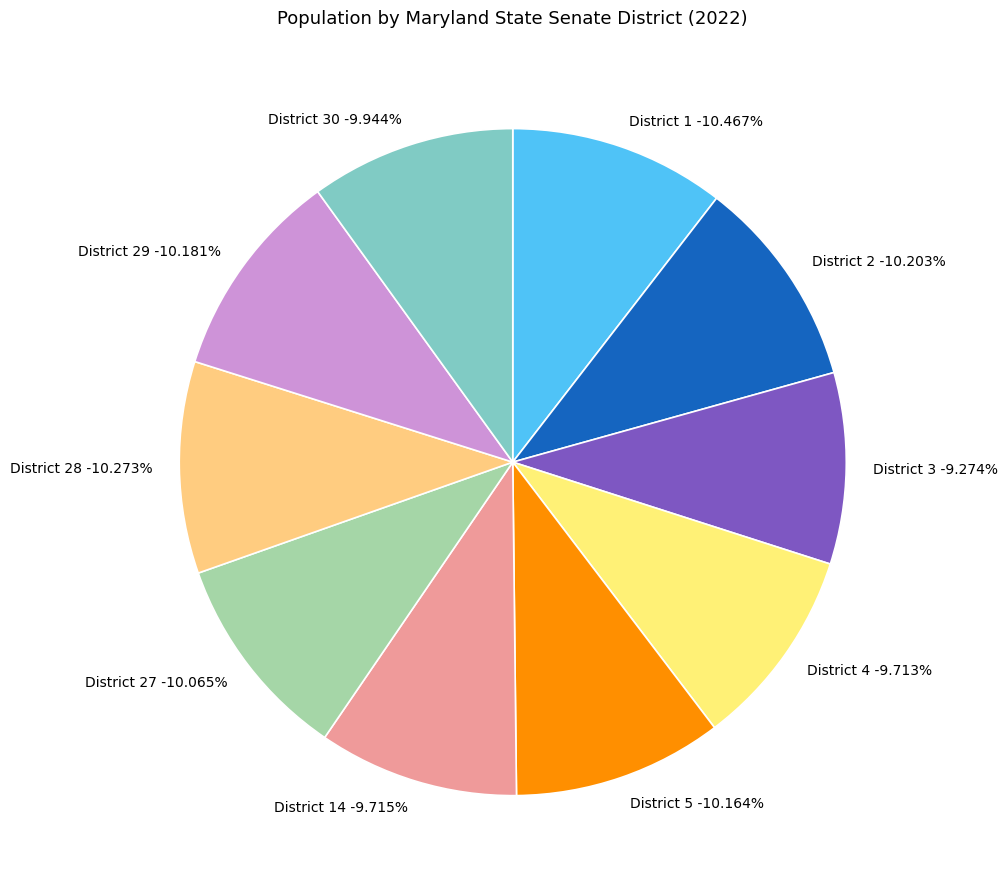

Approximately how many times larger is the value at District 2 compared to District 5?

1.0